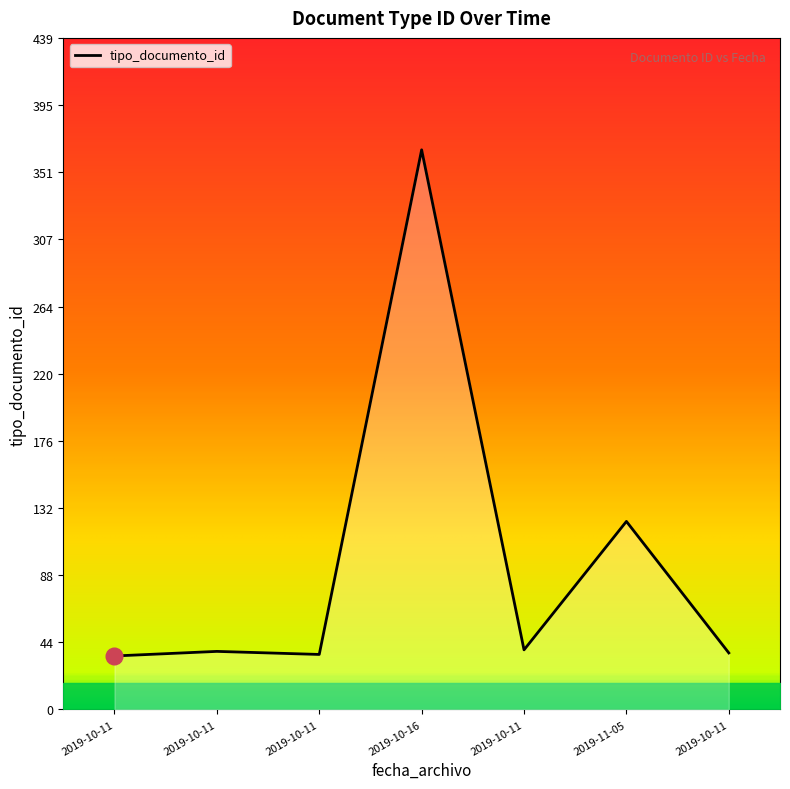

What is the difference between the values at 2019-10-11 and 2019-10-11?

4